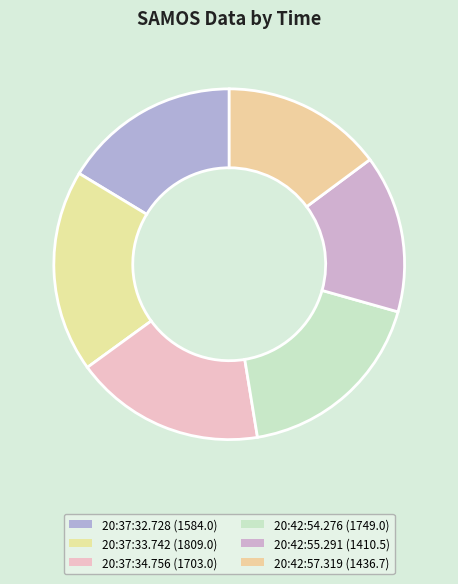

Which slice is the smallest?

20:42:55.291